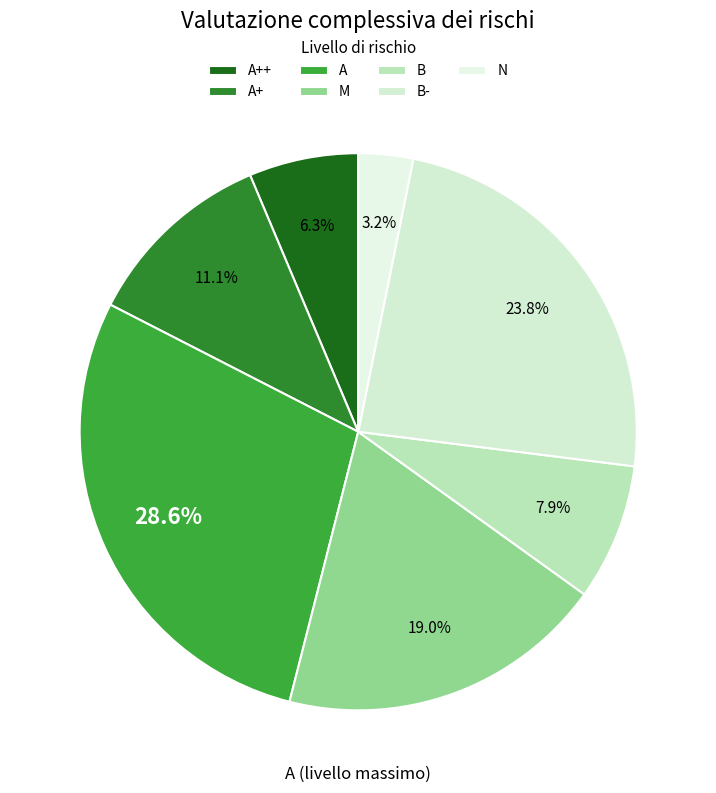

Is it true that M is 9% of the pie?

False